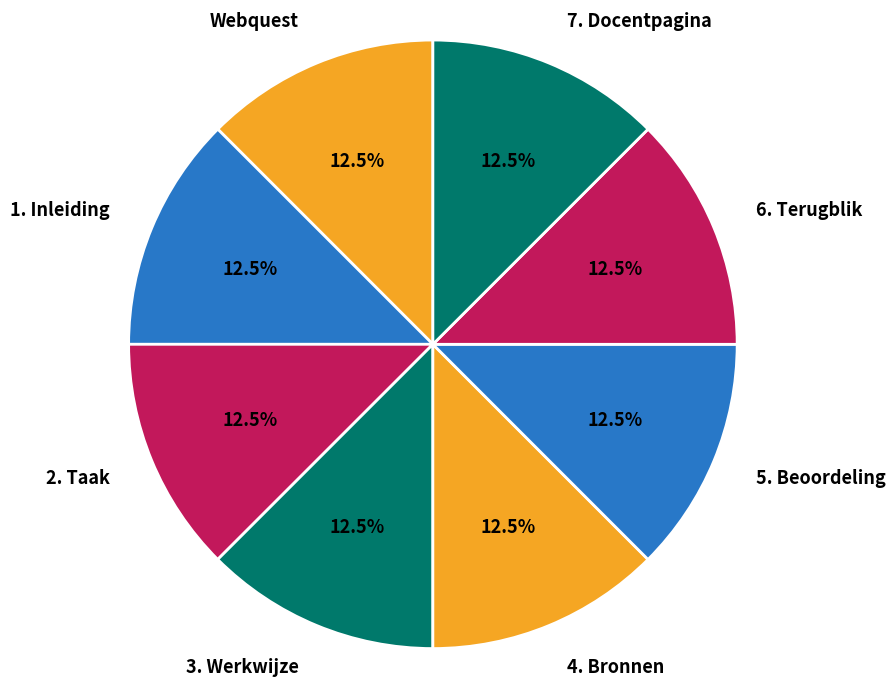

Approximately how many times larger is the value at 6. Terugblik compared to 1. Inleiding?

1.0